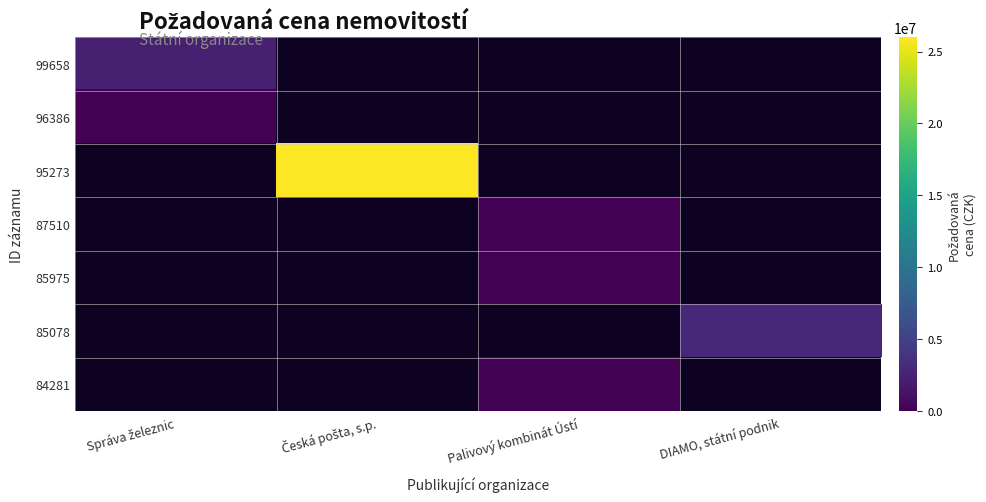

How many categories are shown in the chart?

4